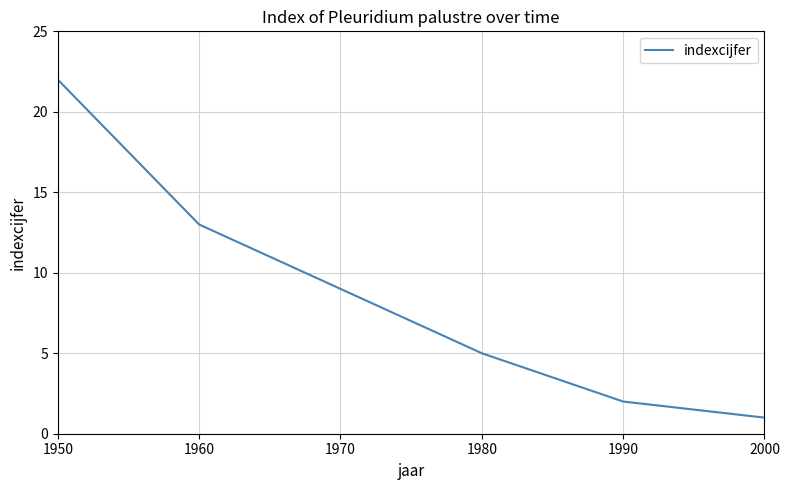

The value at 1990 is 1. True or false?

False